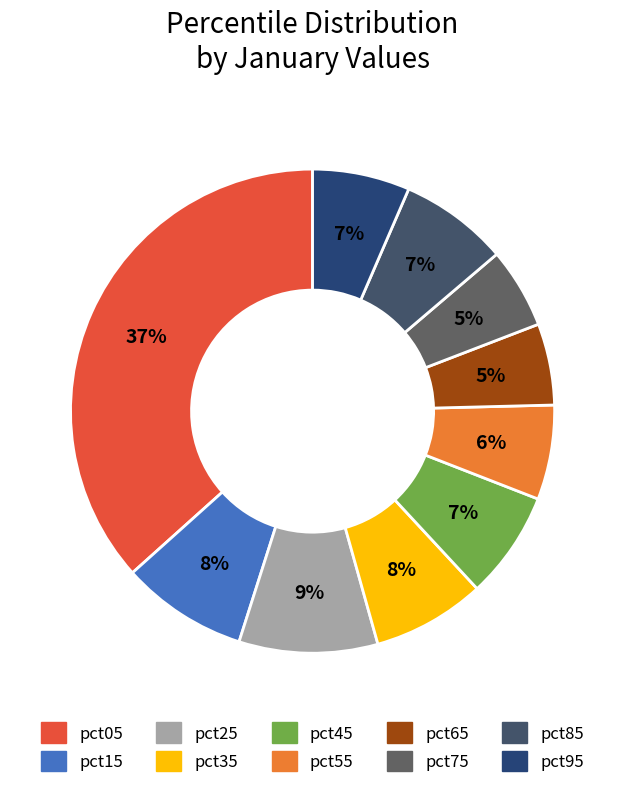

How many segments does this pie chart have?

10